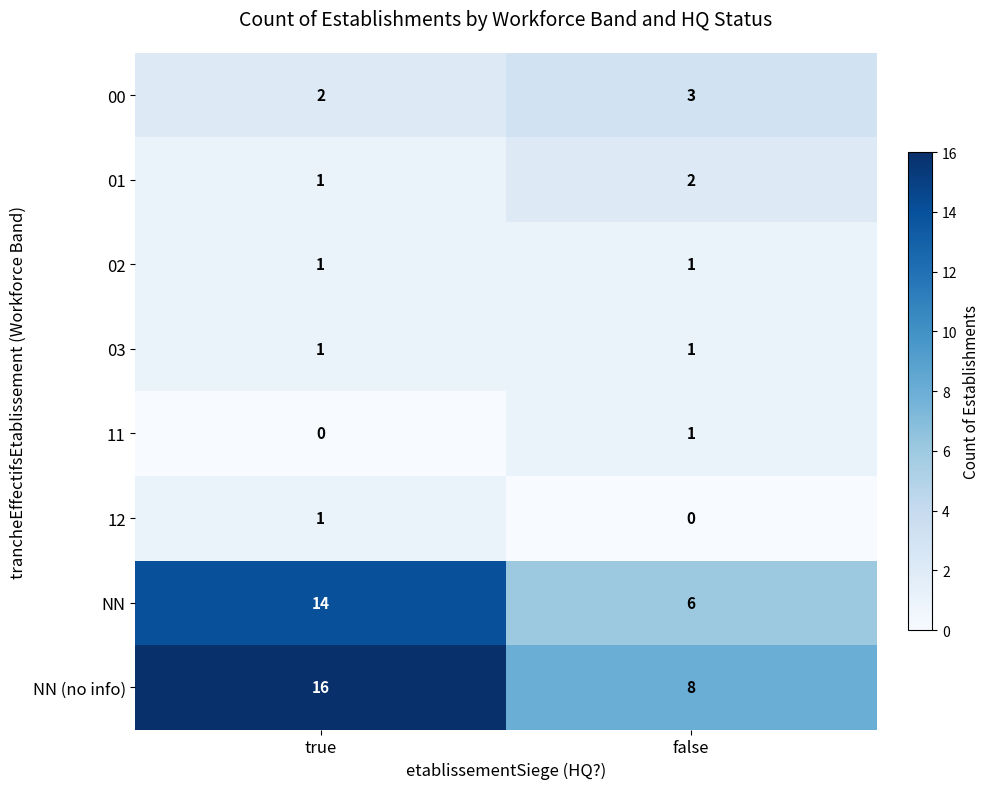

What is the lowest value of the NN (no info) series?

8